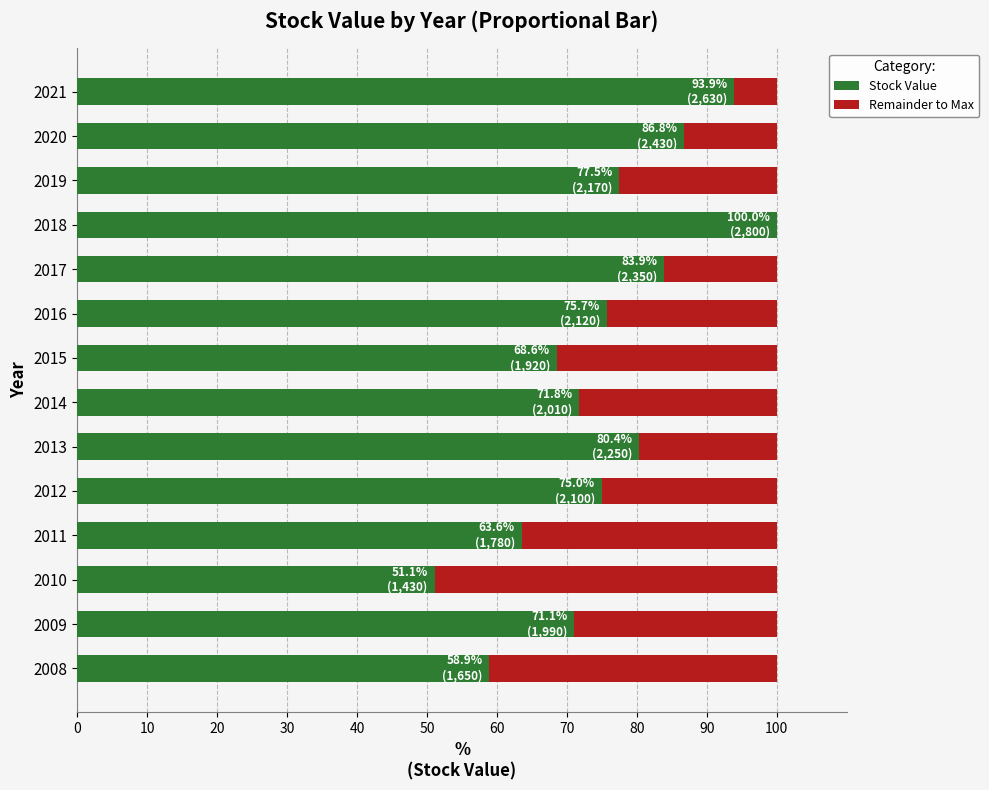

What is the total value across all series at 2010?

100.0